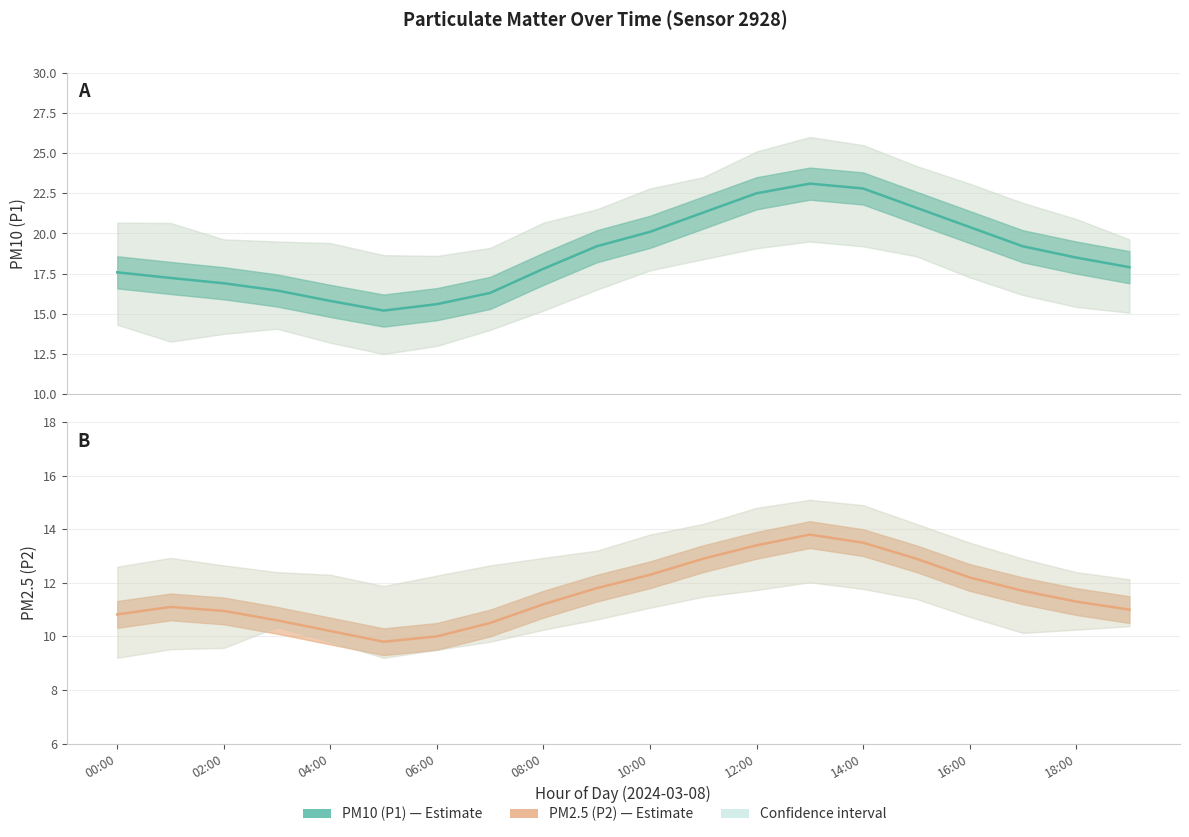

The PM10 (P1) series shows 4.6 at 12:00. True or false?

False